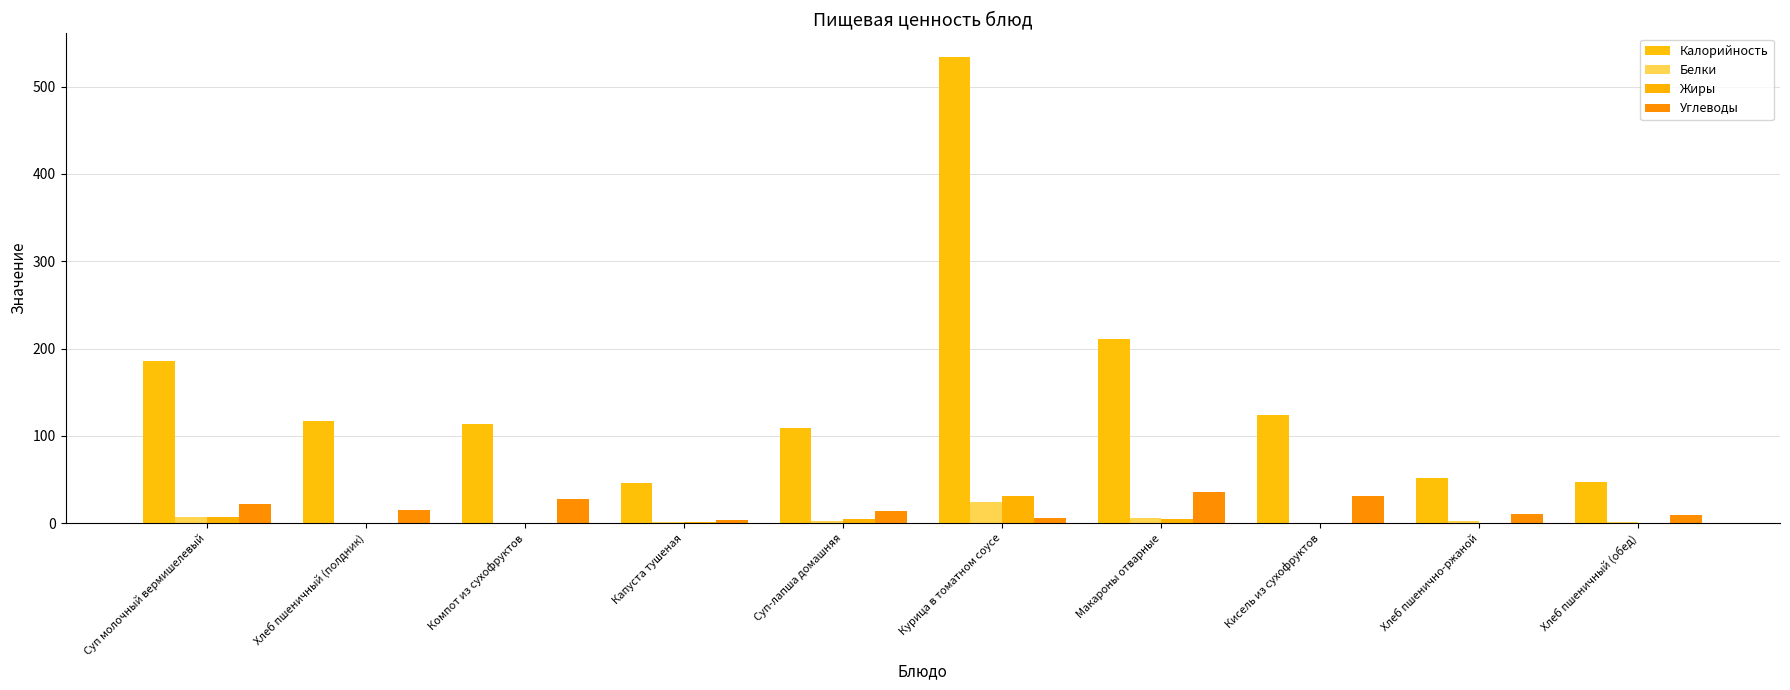

Which series changed the most between Капуста тушеная and Суп-лапша домашняя?

Калорийность